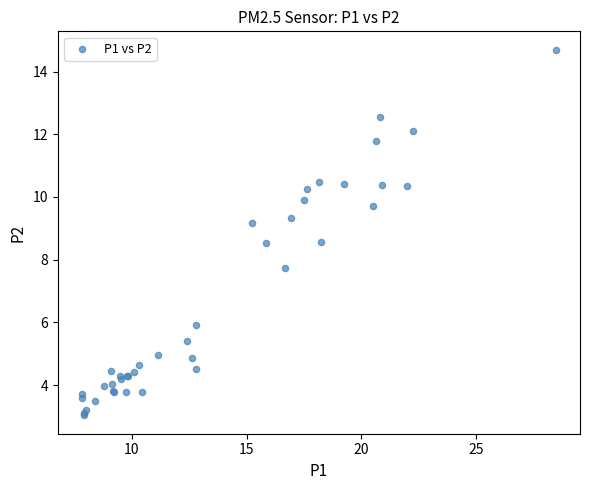

What Y value in the scatter plot is closest to 8?

7.7